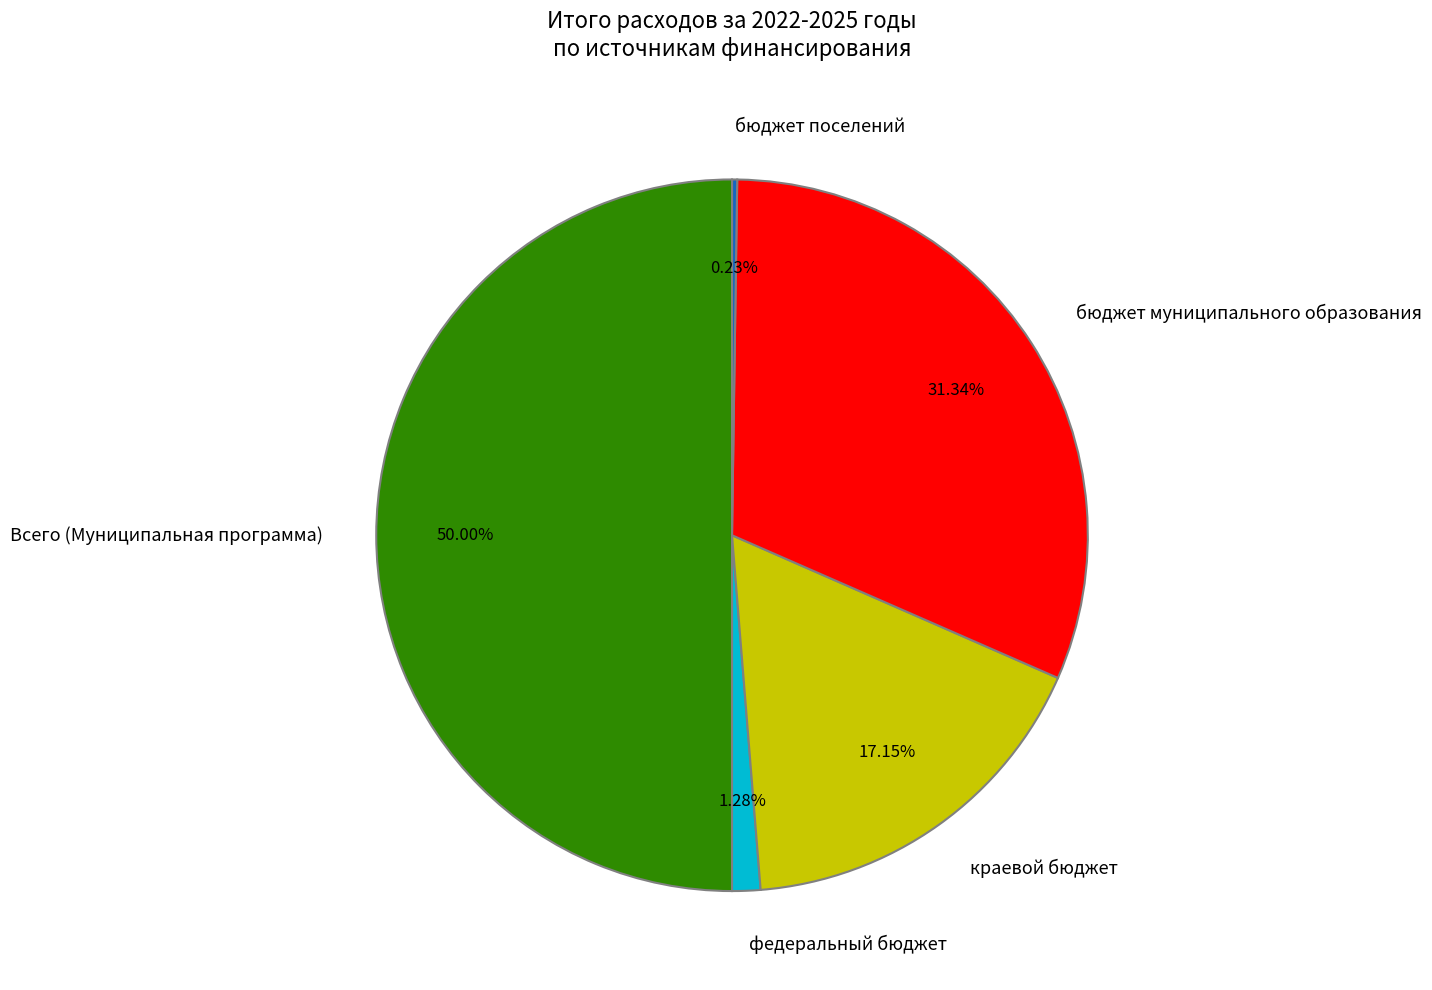

Combined, what portion of the pie is Всего (Муниципальная программа) and федеральный бюджет?

51.3%